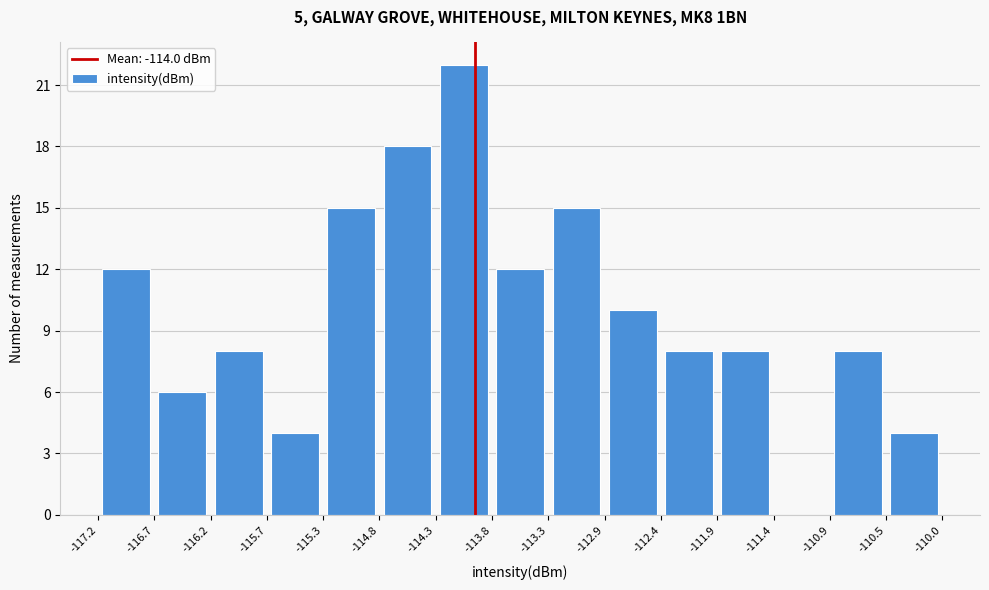

Reading left to right, transcribe this chart: for each bar, give the range it covers on the x-axis and its height. The values are not printed on the chart, so give them approximately, as read against the axis.

-117.2 to -116.7: 12
-116.7 to -116.2: 6
-116.2 to -115.7: 8
-115.7 to -115.3: 4
-115.3 to -114.8: 15
-114.8 to -114.3: 18
-114.3 to -113.8: 22
-113.8 to -113.3: 12
-113.3 to -112.9: 15
-112.9 to -112.4: 10
-112.4 to -111.9: 8
-111.9 to -111.4: 8
-111.4 to -110.9: 0
-110.9 to -110.5: 8
-110.5 to -110.0: 4